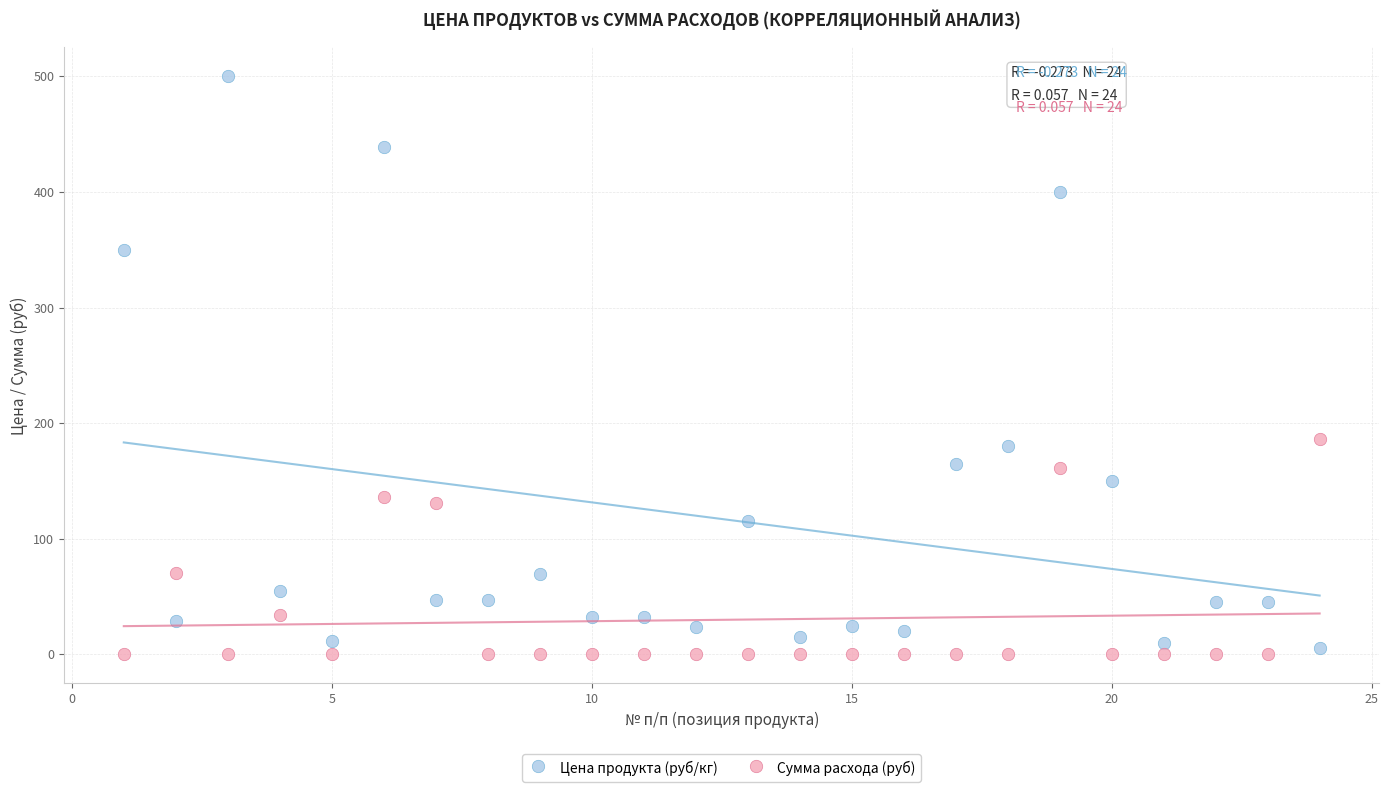

Across all series, what Y value is closest to 250?

186.0